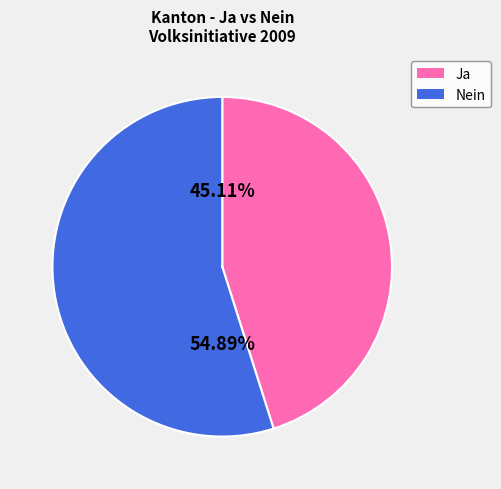

What is the smallest slice in the pie chart?

Ja